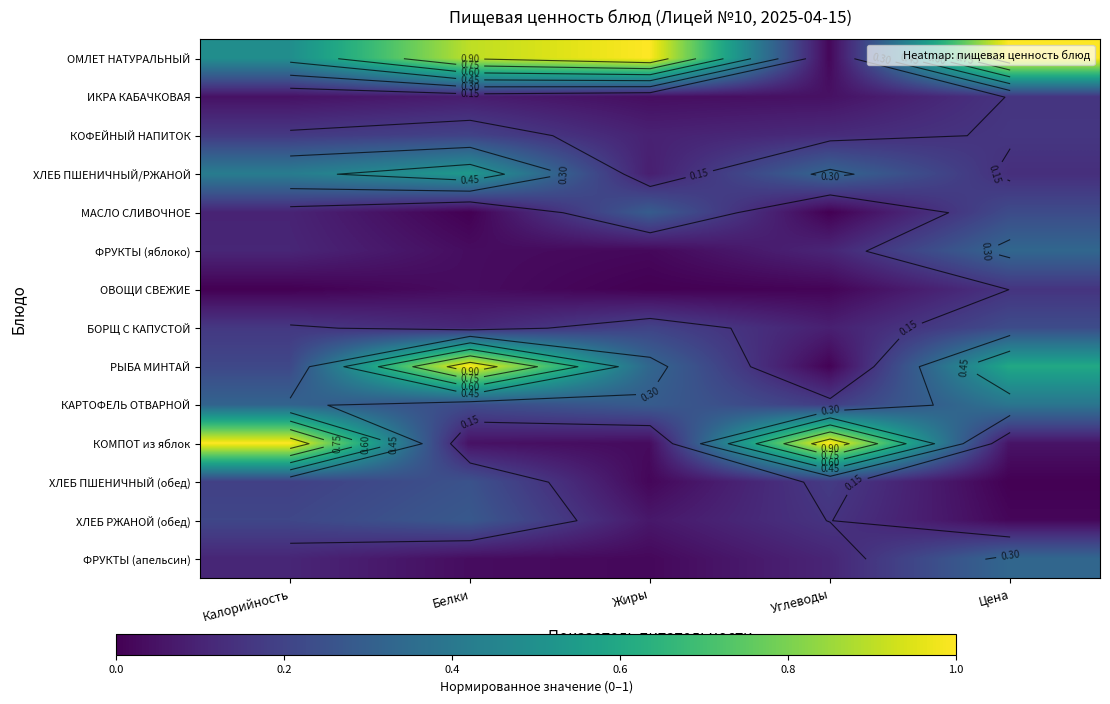

At which category does the chart reach its minimum across all series?

Белки